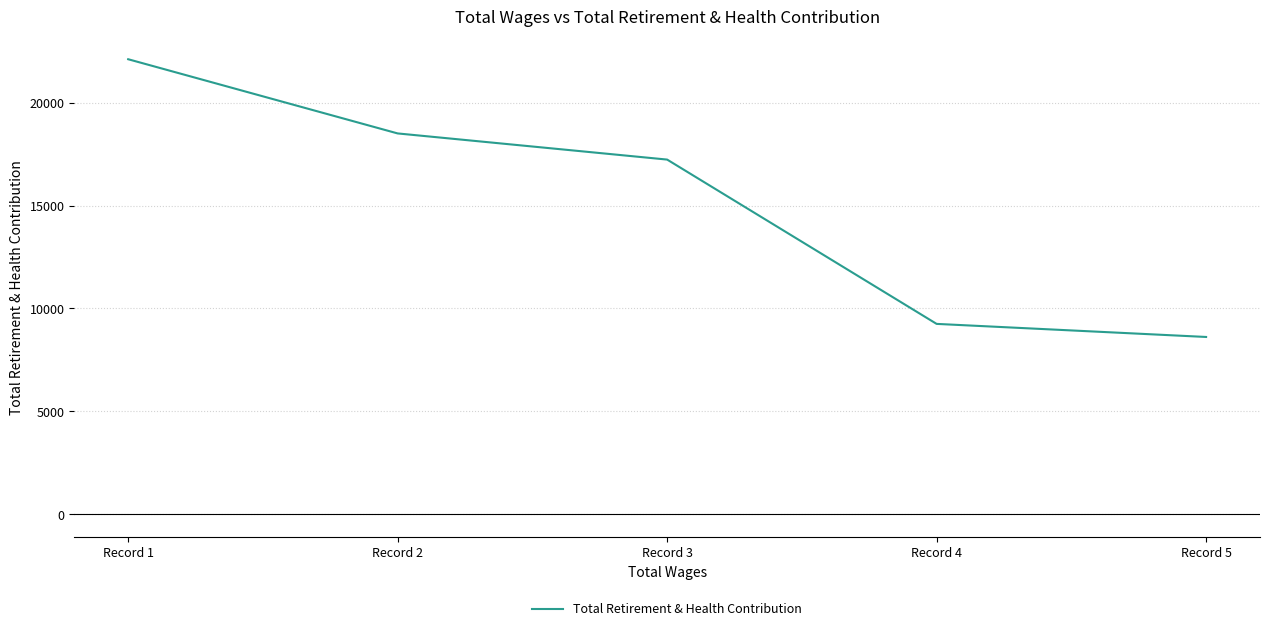

What is the average value?

15142